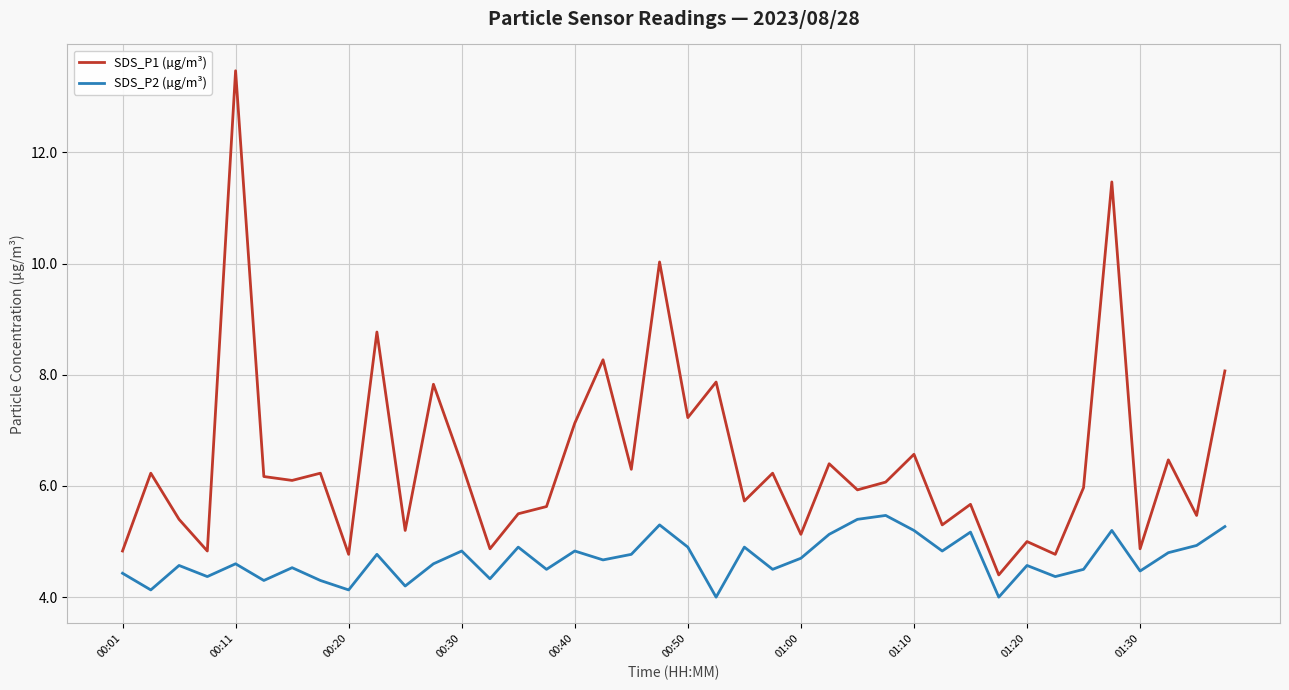

What is the difference between the maximum and minimum values in the SDS_P2 (µg/m³) series?

1.5